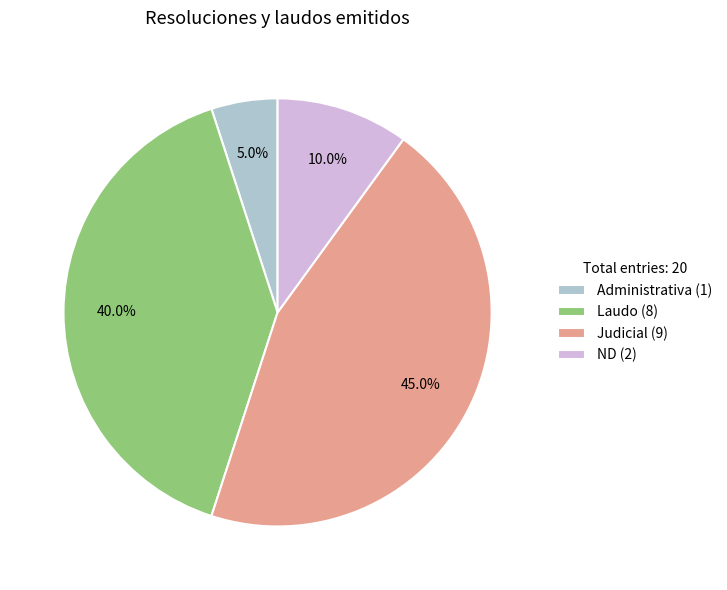

To the nearest percent, what is the difference between the Administrativa and Judicial slice percentages?

40%